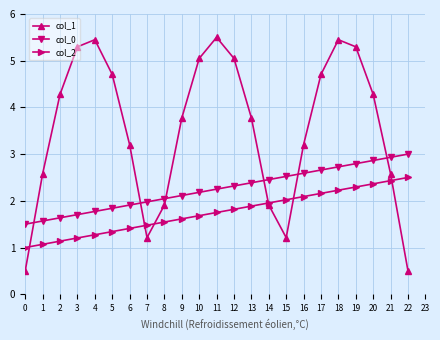

Is the value of col_2 at 1 greater than the value of col_0 at 4?

No